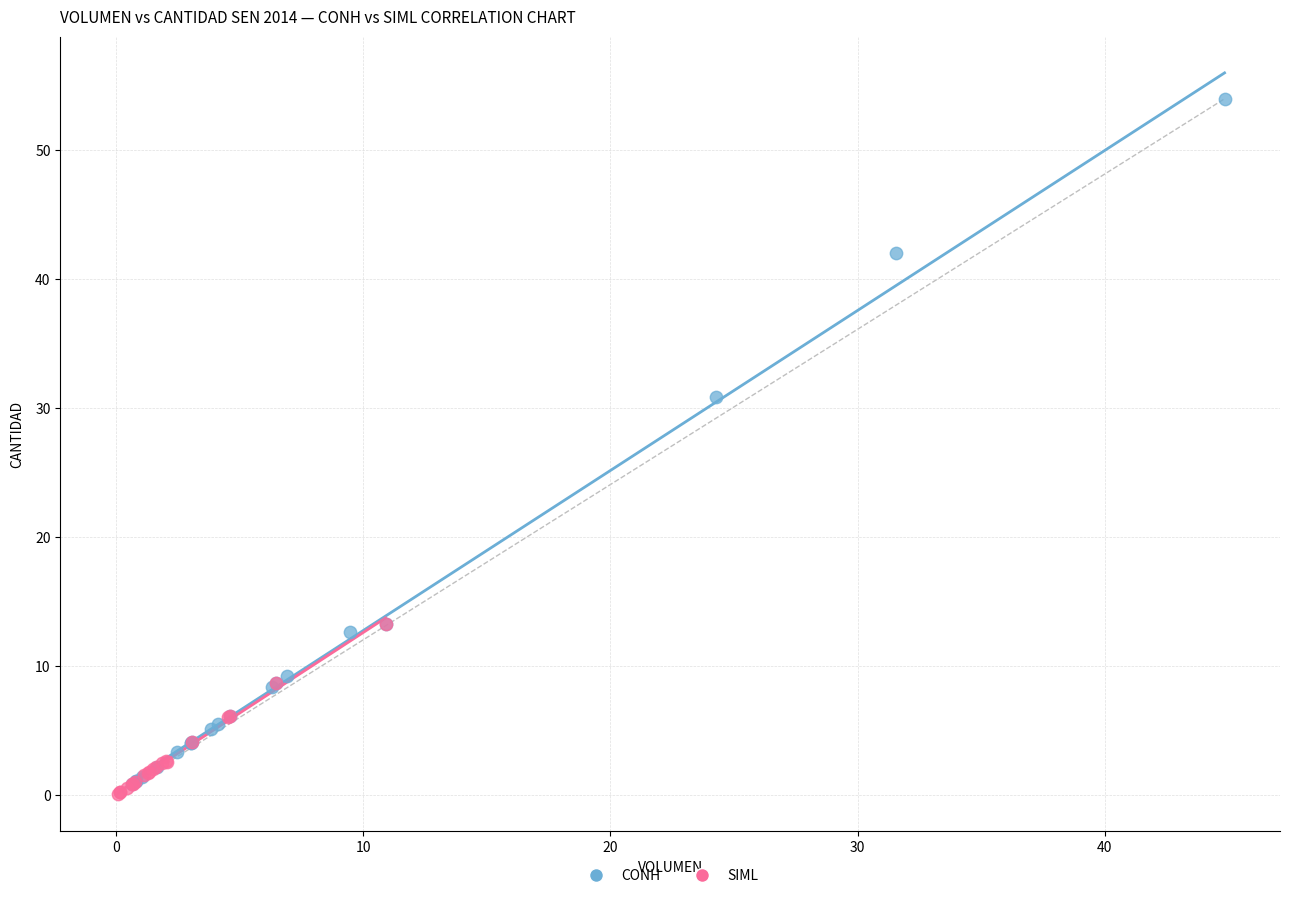

Which series has the widest spread of Y values?

CONH